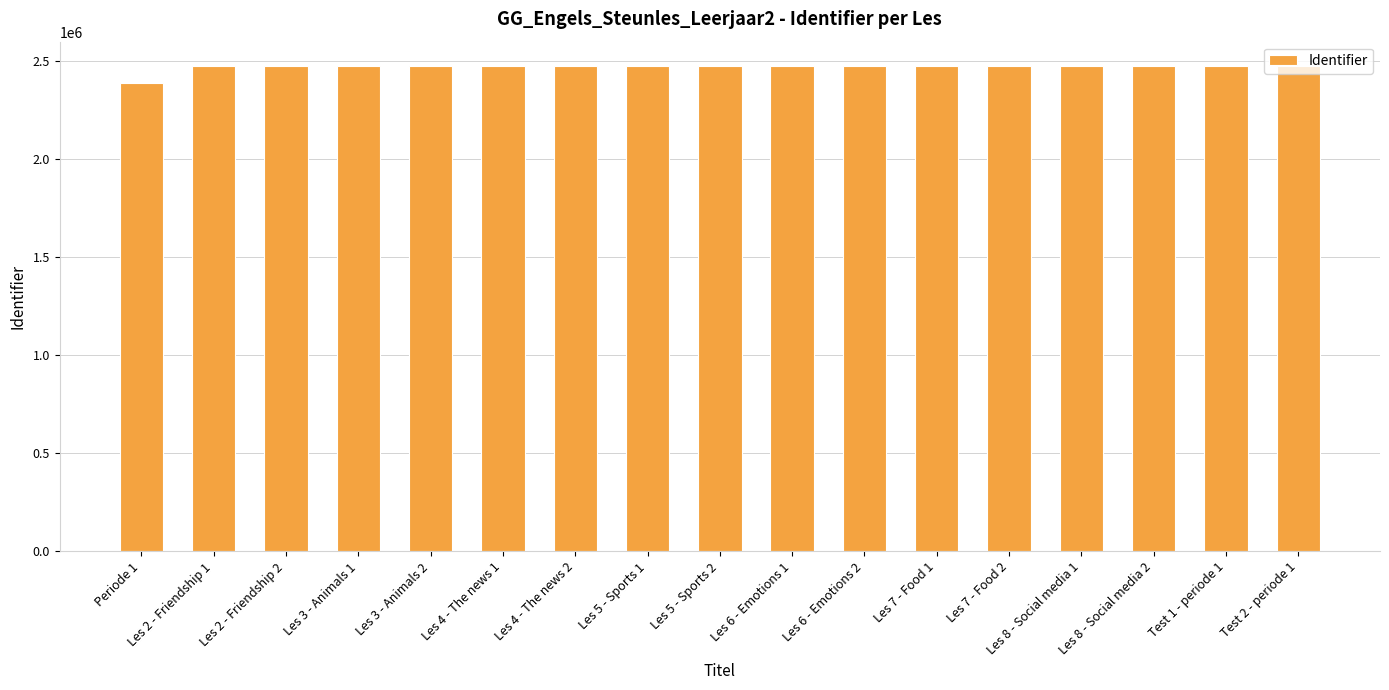

What is the greatest value displayed?

2476174